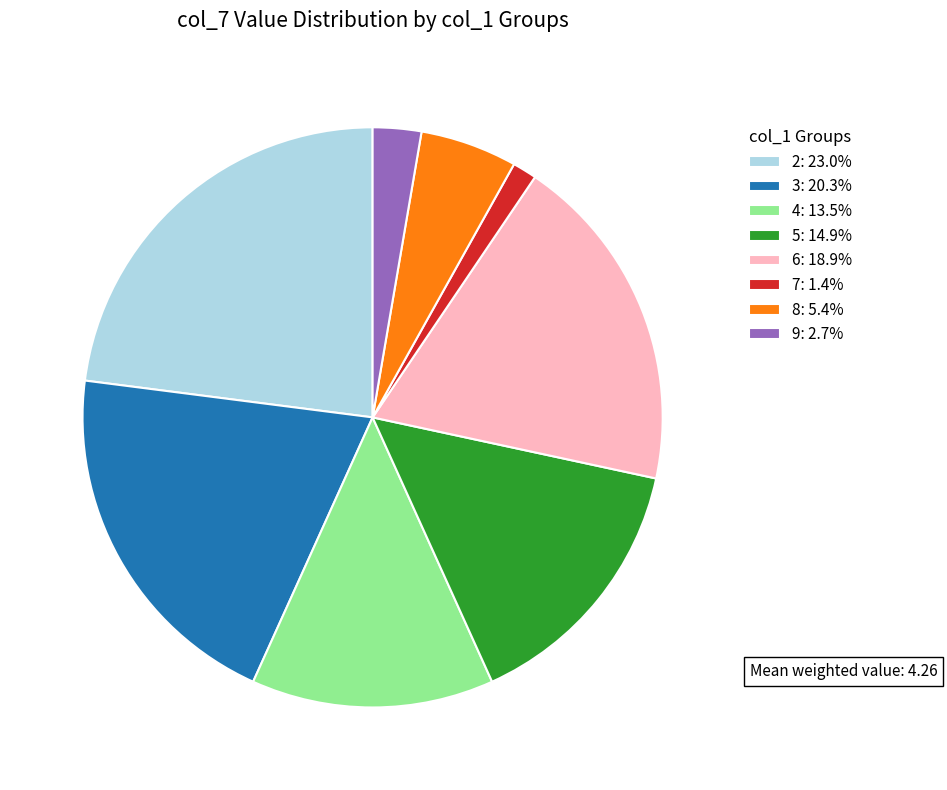

Does any single category account for the majority?

No